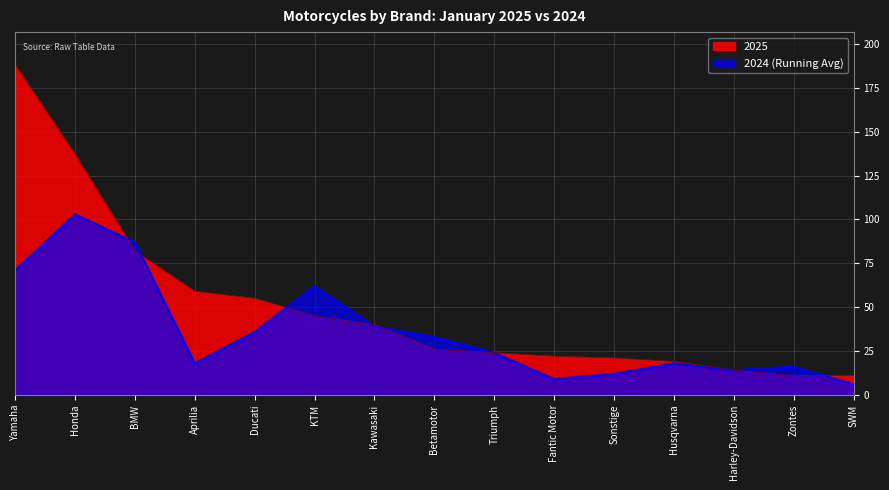

The 2024 series shows 18 at Aprilia. True or false?

True